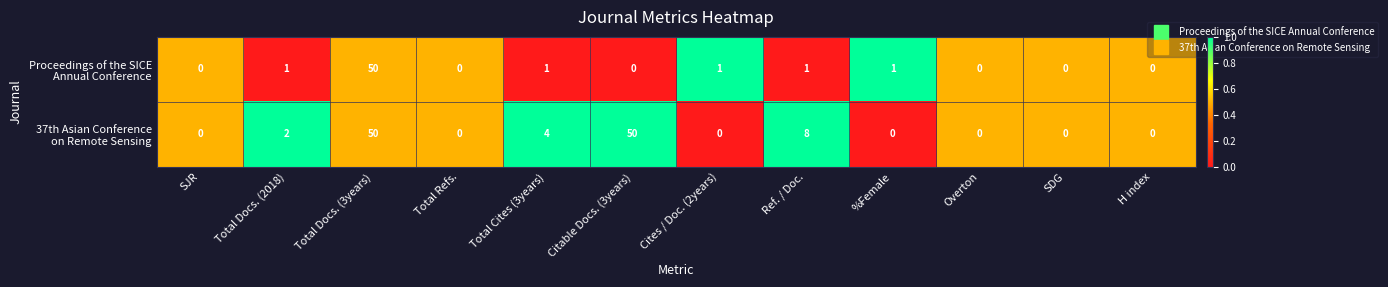

What is the greatest value displayed?

50